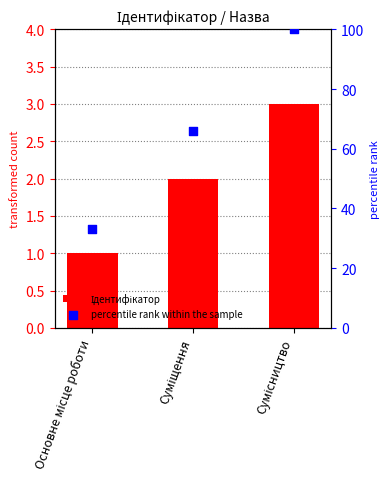

At how many categories does at least one series exceed 9?

3